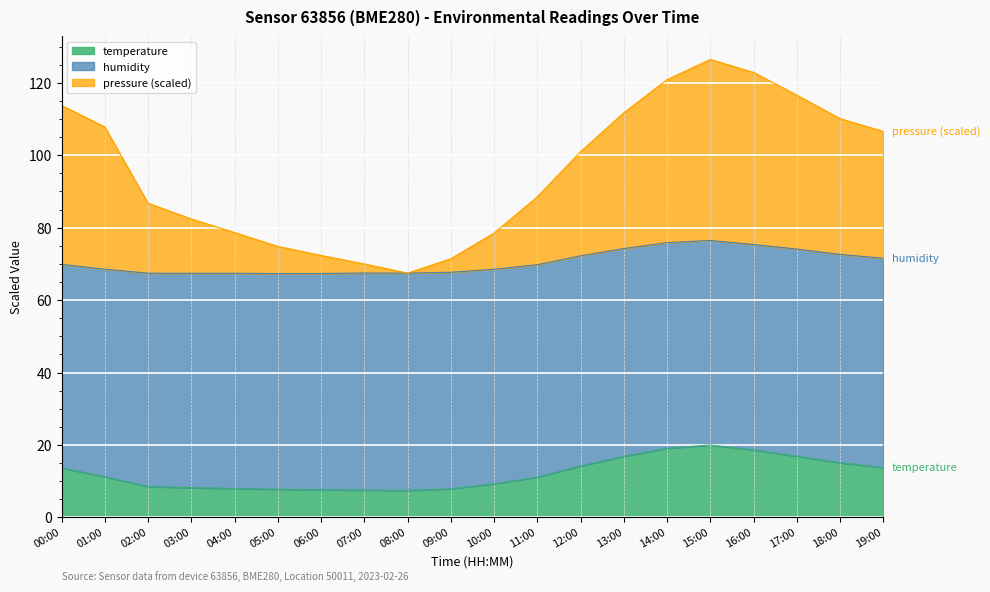

How many data points in temperature are less than 11?

9